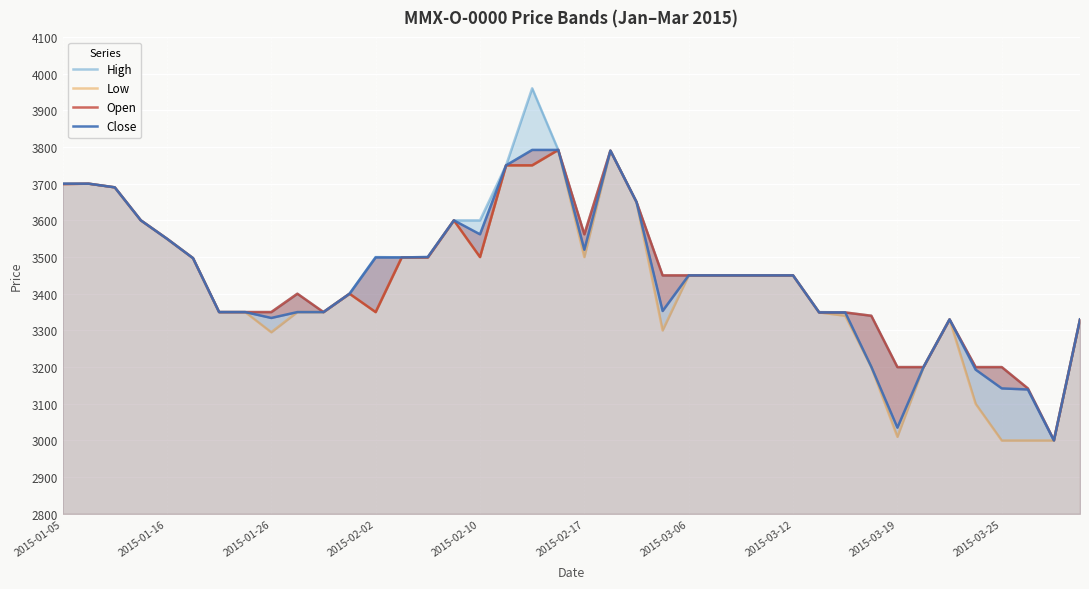

What is the sum of all Close values?

137696